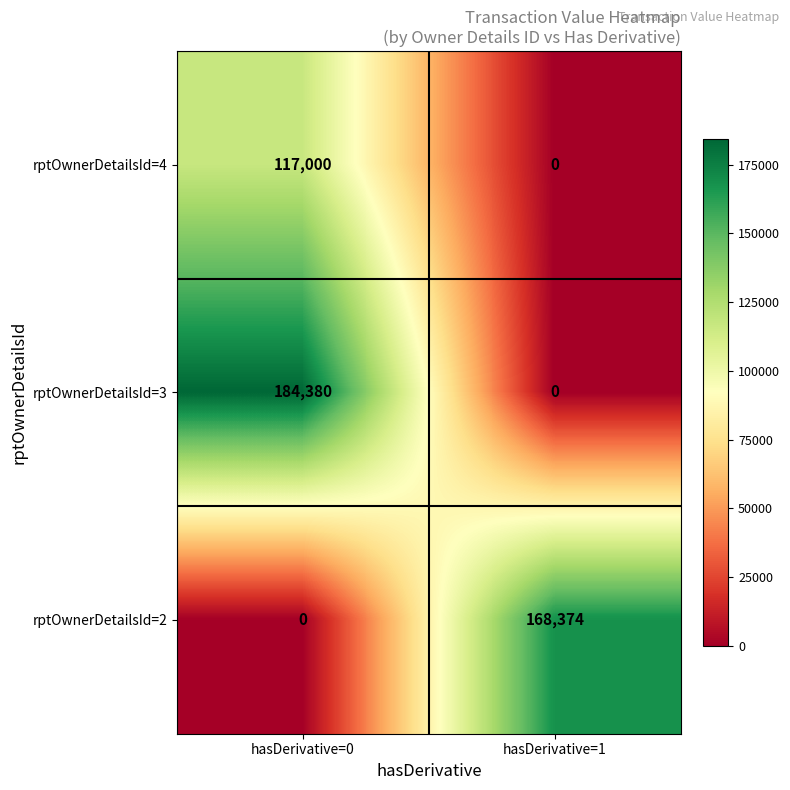

Reading left to right, list all the values displayed in this chart.

rptOwnerDetailsId=4: 117000	0
rptOwnerDetailsId=3: 184380	0
rptOwnerDetailsId=2: 0	168374